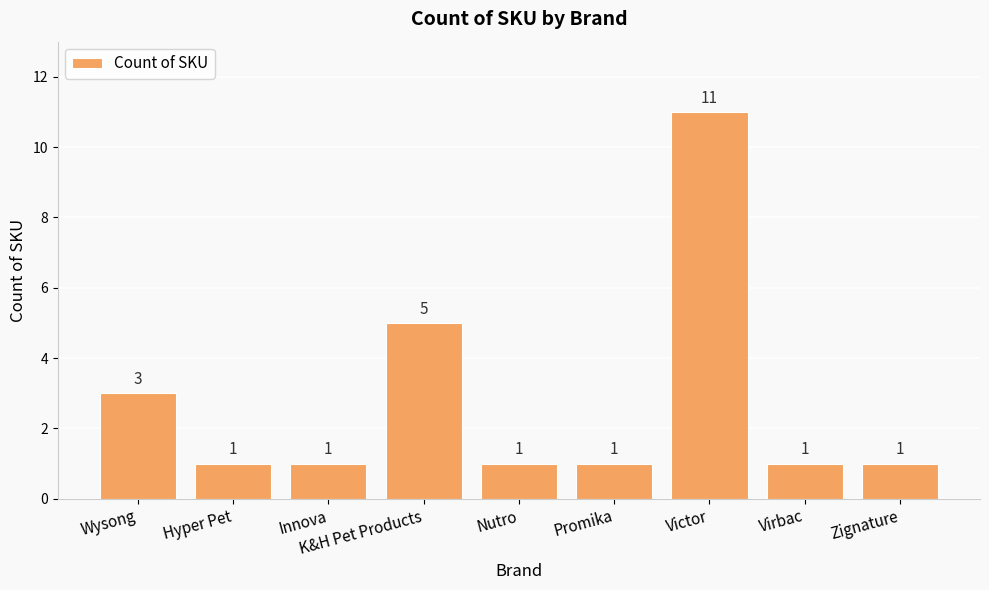

What is the sum of the values at Promika and Hyper Pet?

2